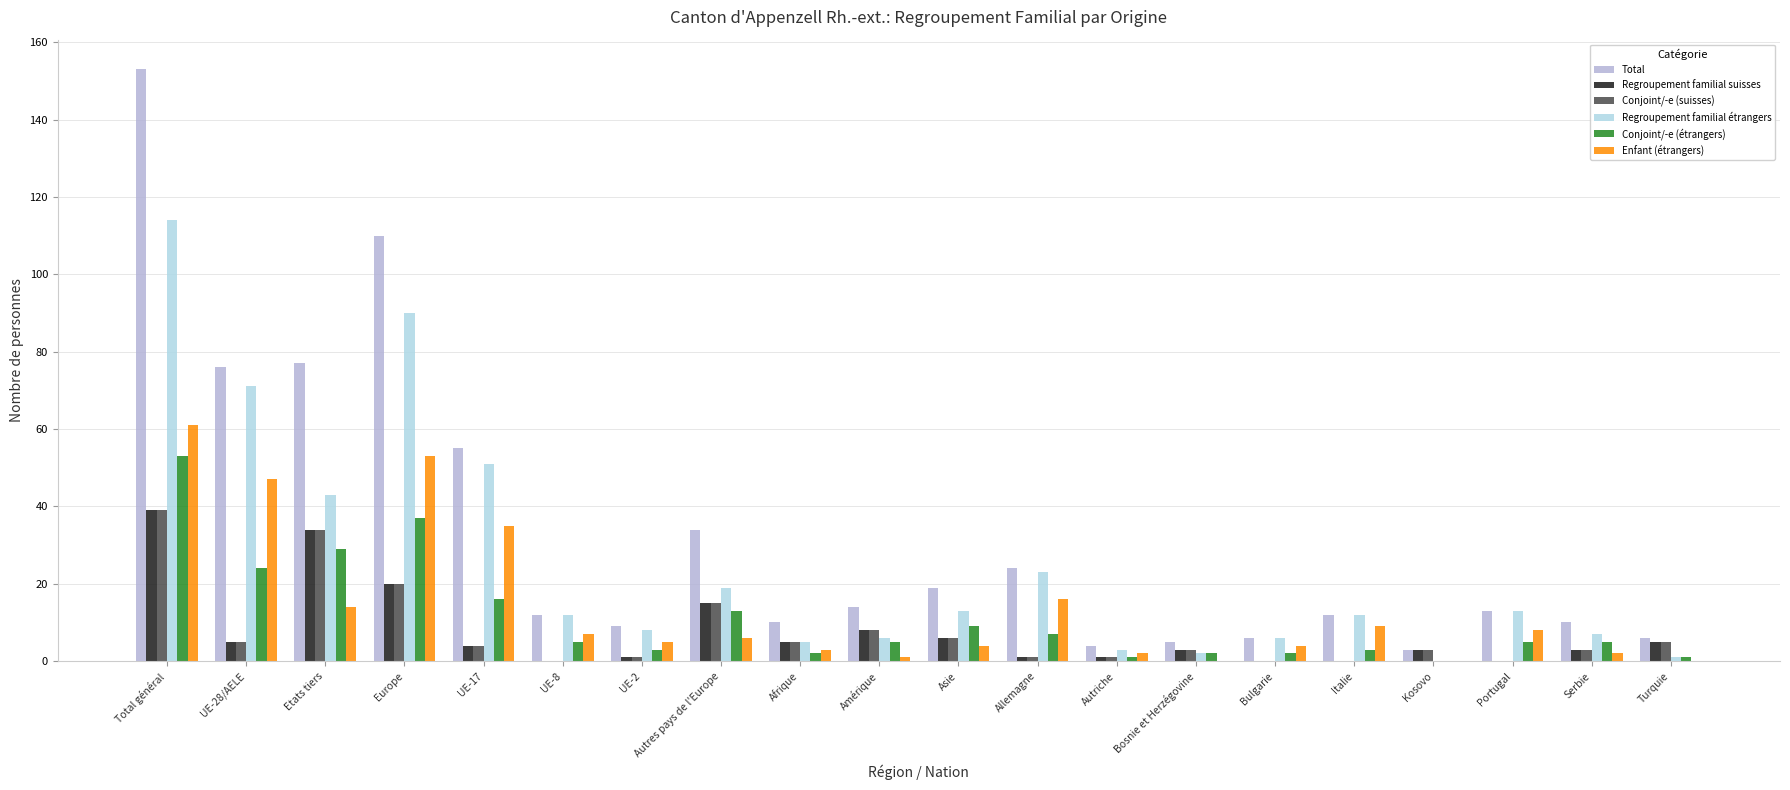

At which label does Conjoint/-e (étrangers) reach its peak?

Total général